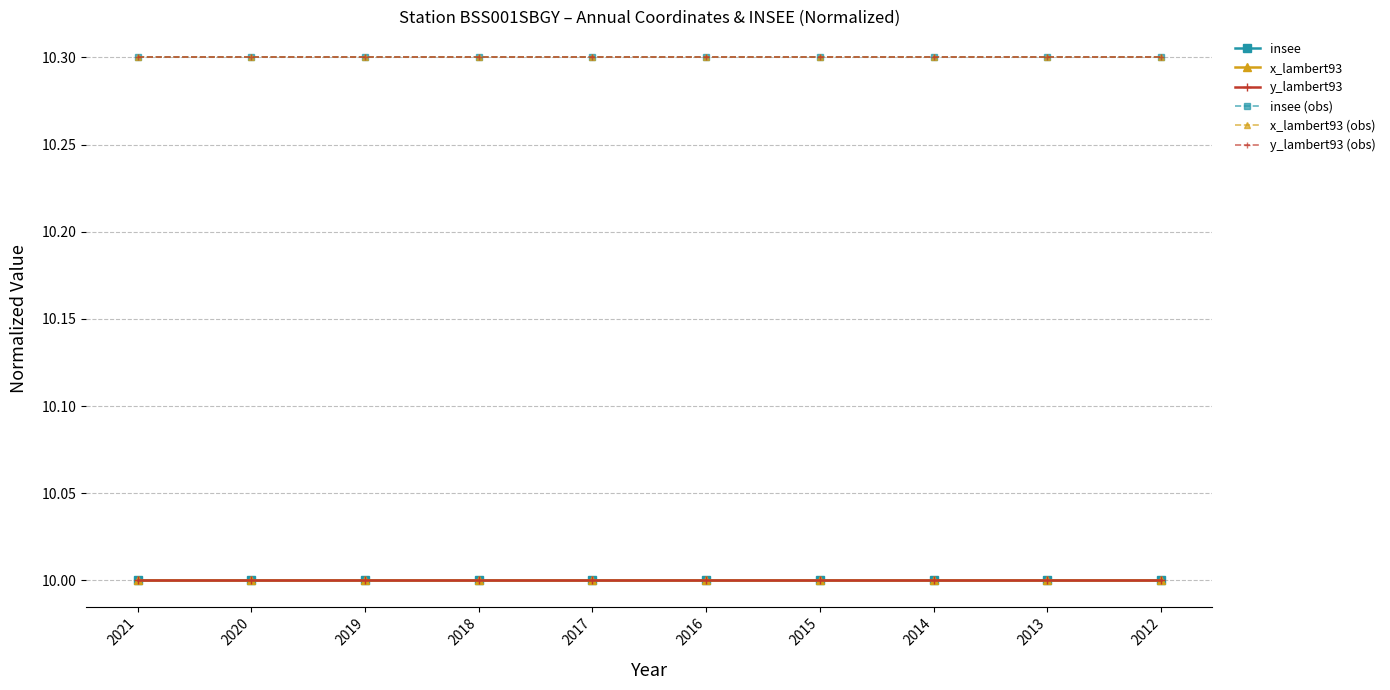

List the labels in order of x_lambert93 value, largest first.

2021, 2020, 2019, 2018, 2017, 2016, 2015, 2014, 2013, 2012